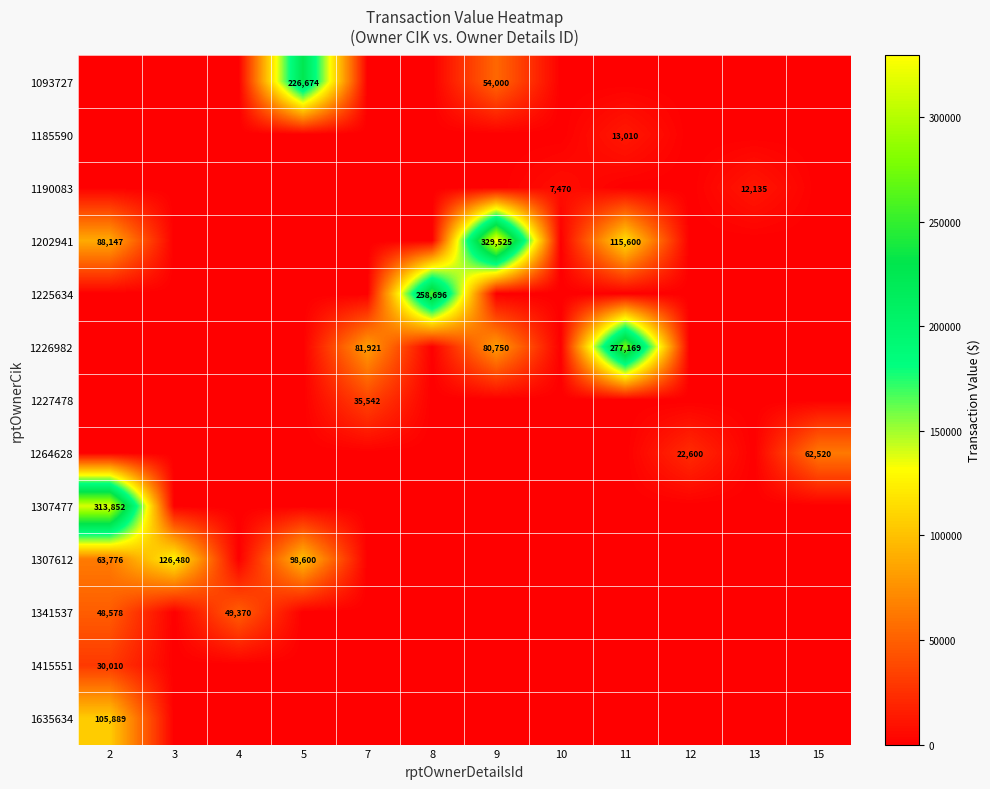

The 1190083 series shows 2523 at 10. True or false?

False